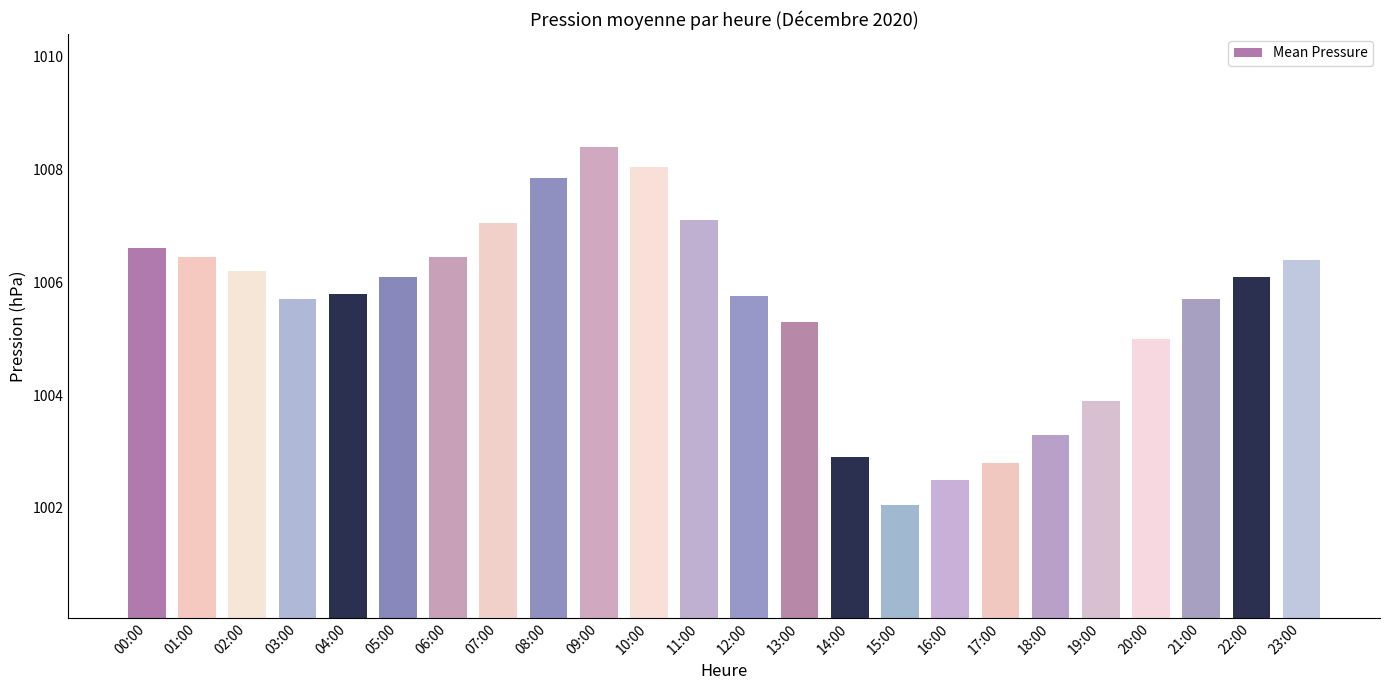

What is the label of the 12th bar from the left?

11:00